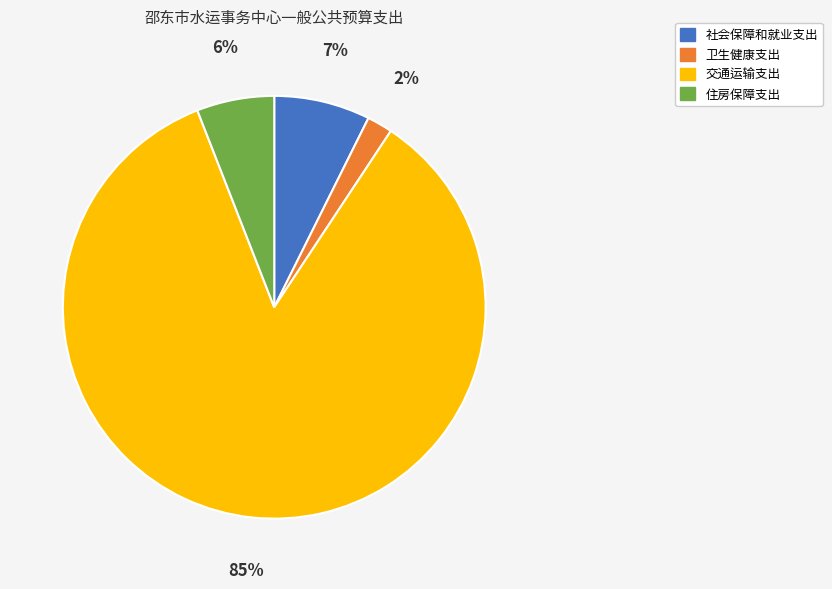

To the nearest percent, what portion does 卫生健康支出 represent?

2%